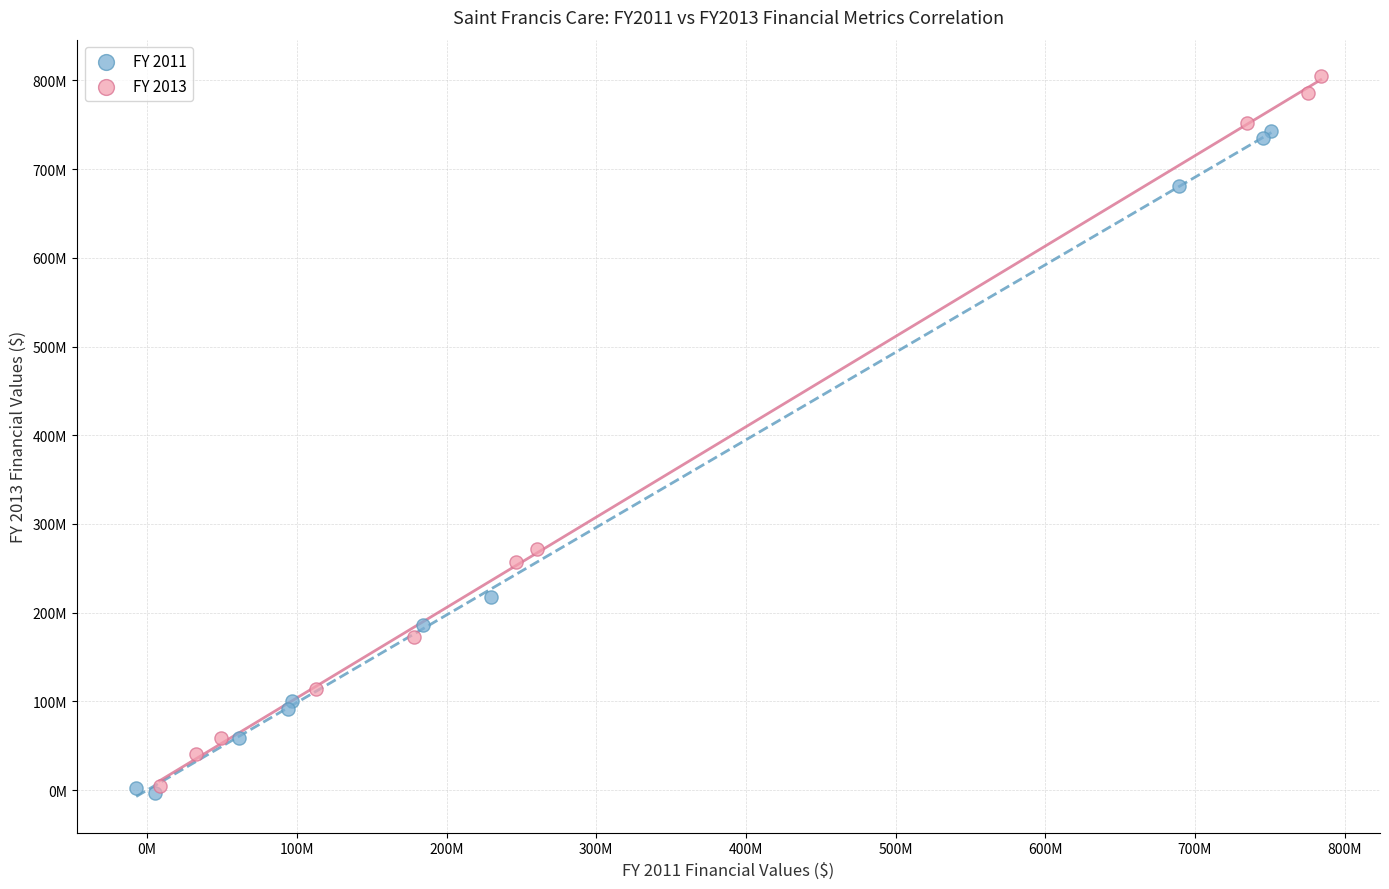

Which series contains the highest Y value?

FY 2013